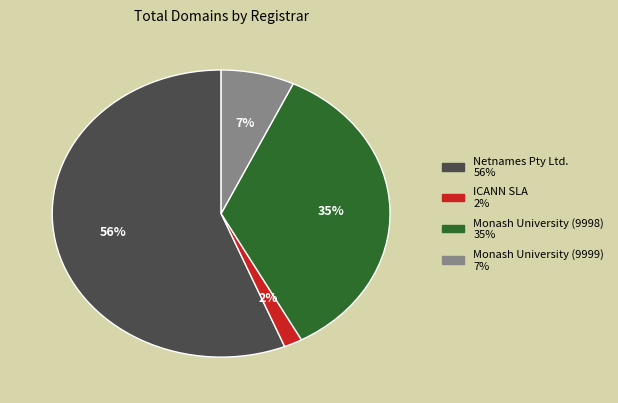

To the nearest percent, what is the difference between the ICANN SLA and Netnames Pty Ltd. slice percentages?

54%